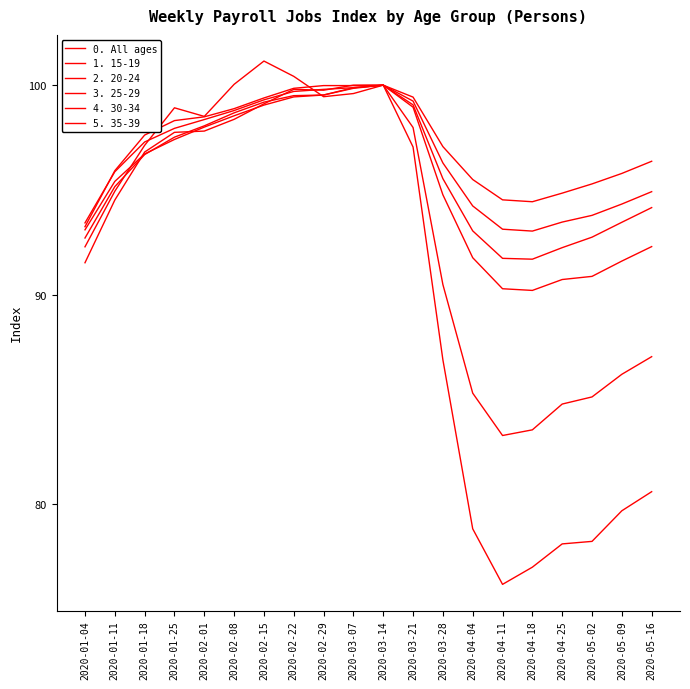

Is the value of 0. All ages at 2020-02-22 greater than the value of 5. 35-39 at 2020-03-14?

No